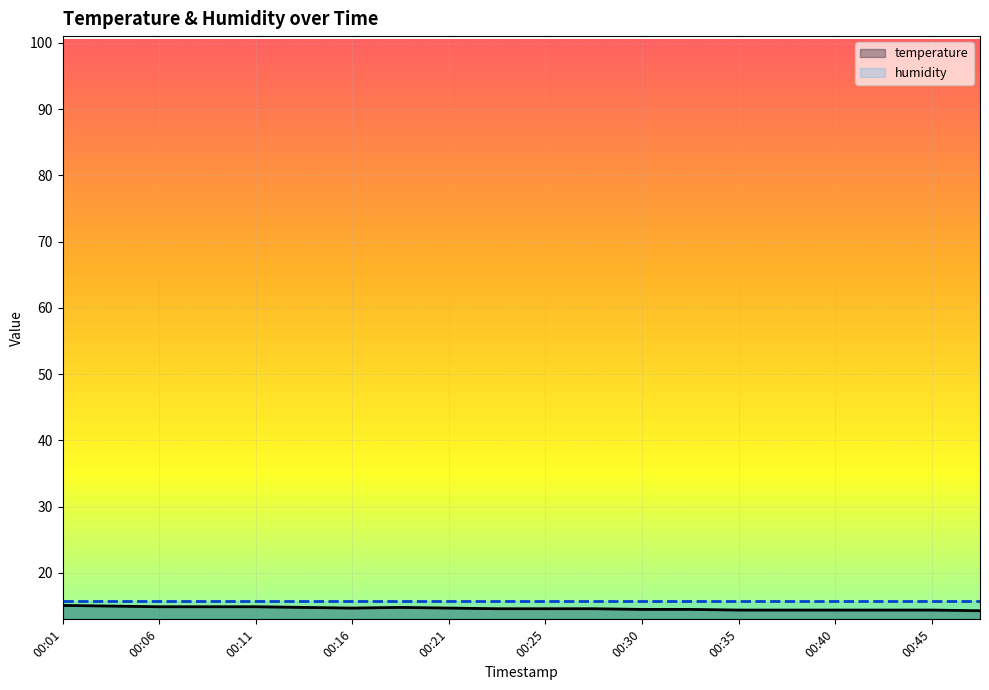

At which category does the chart reach its minimum across all series?

00:47